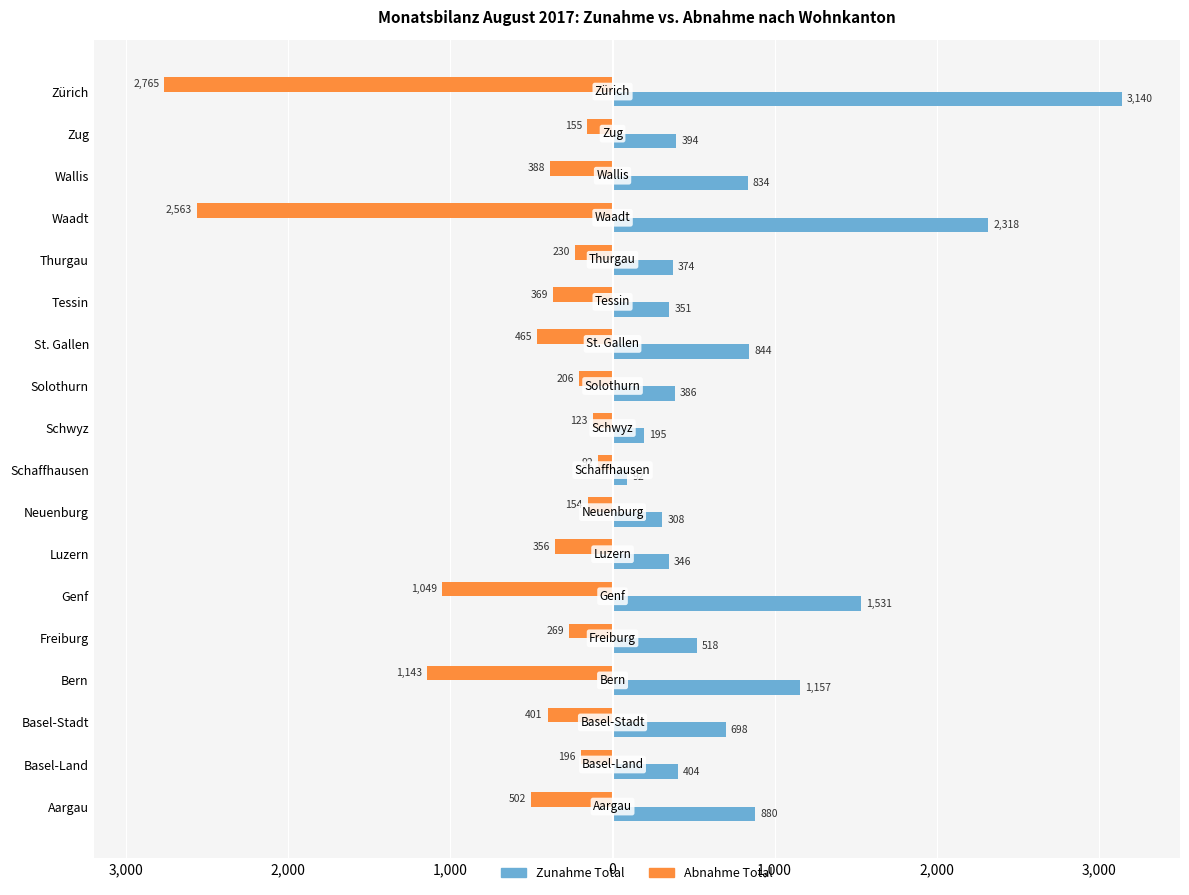

How many categories are shown in the chart?

18